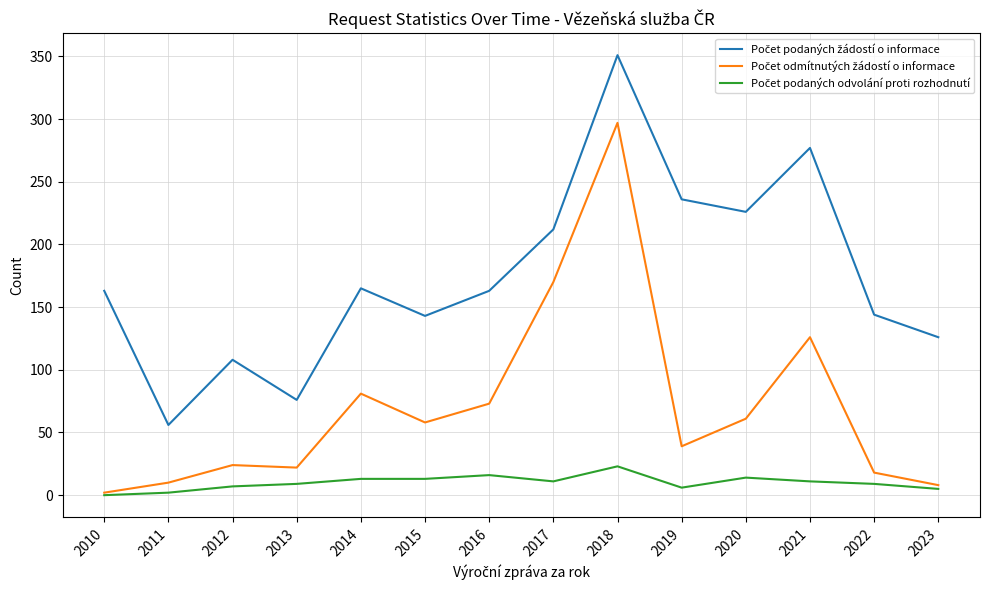

What is the spread (max minus min) of values at 2021?

266